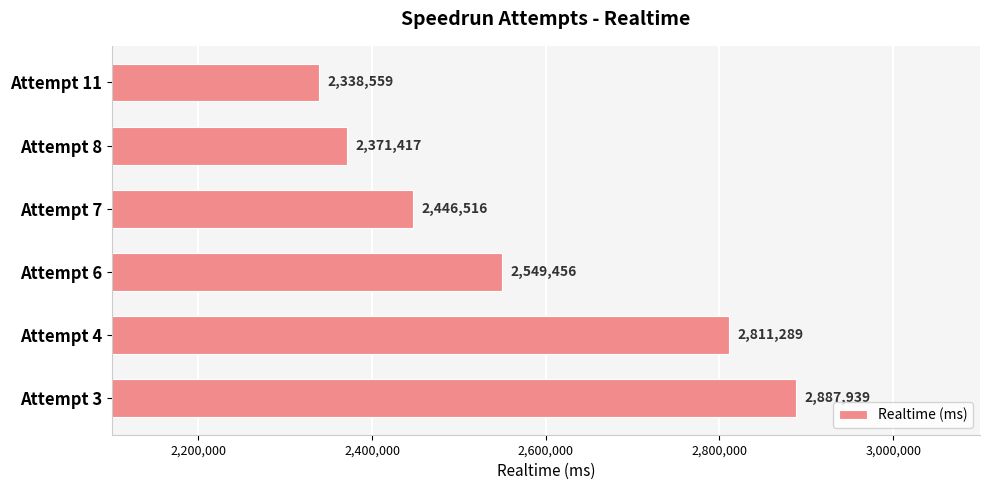

What is the value of the 3rd bar from the top?

2446516